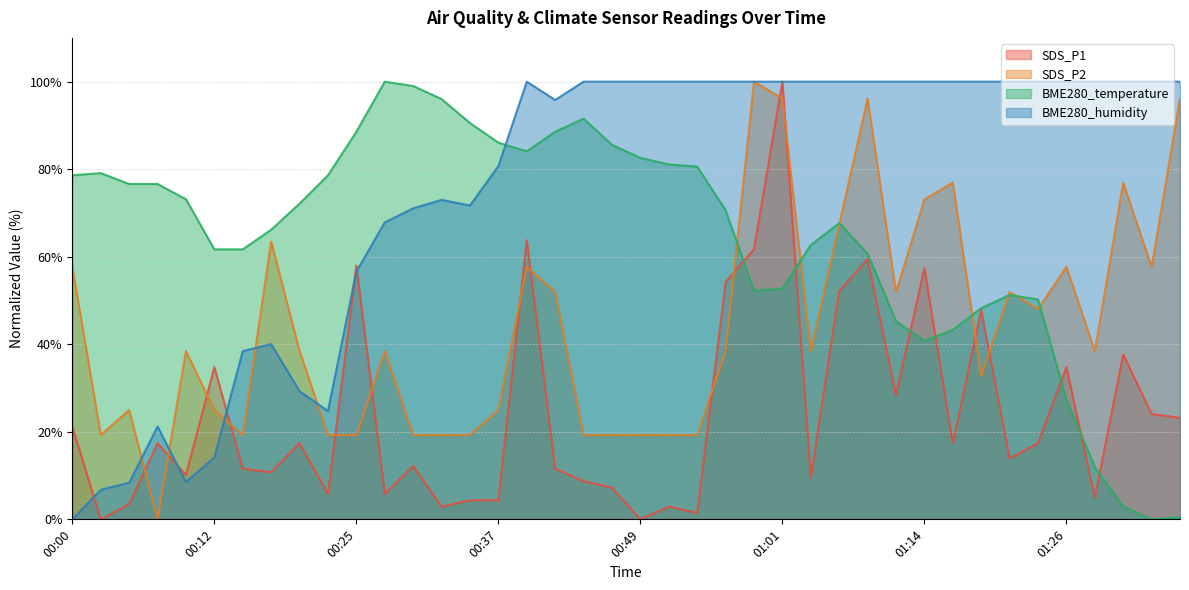

Is it true that SDS_P2 equals 19.2 at 00:15?

True